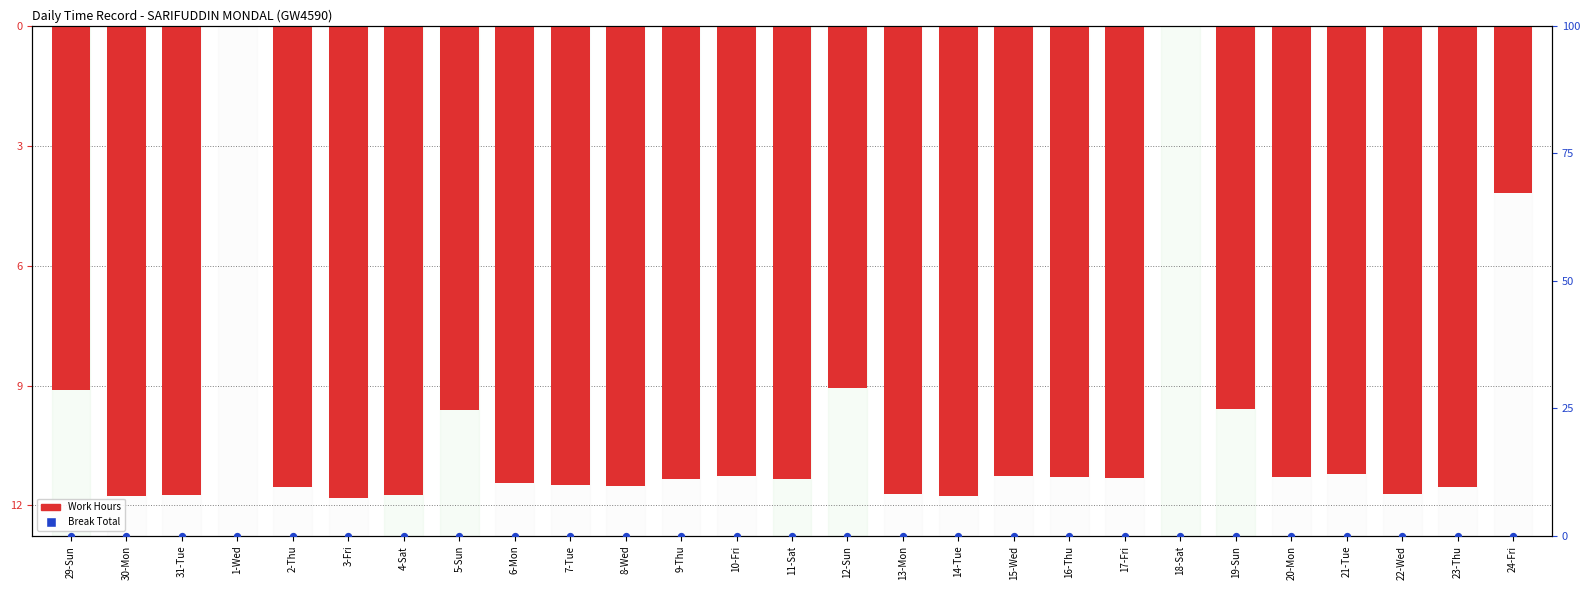

At which category is the sum across all series the highest?

1-Wed